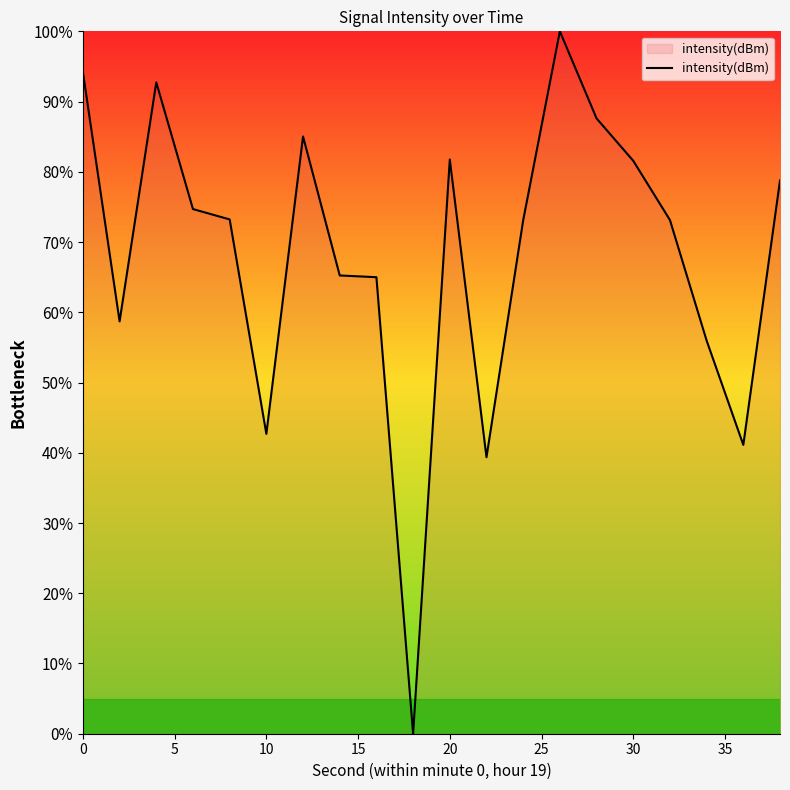

What is the maximum value shown in the chart?

100.0